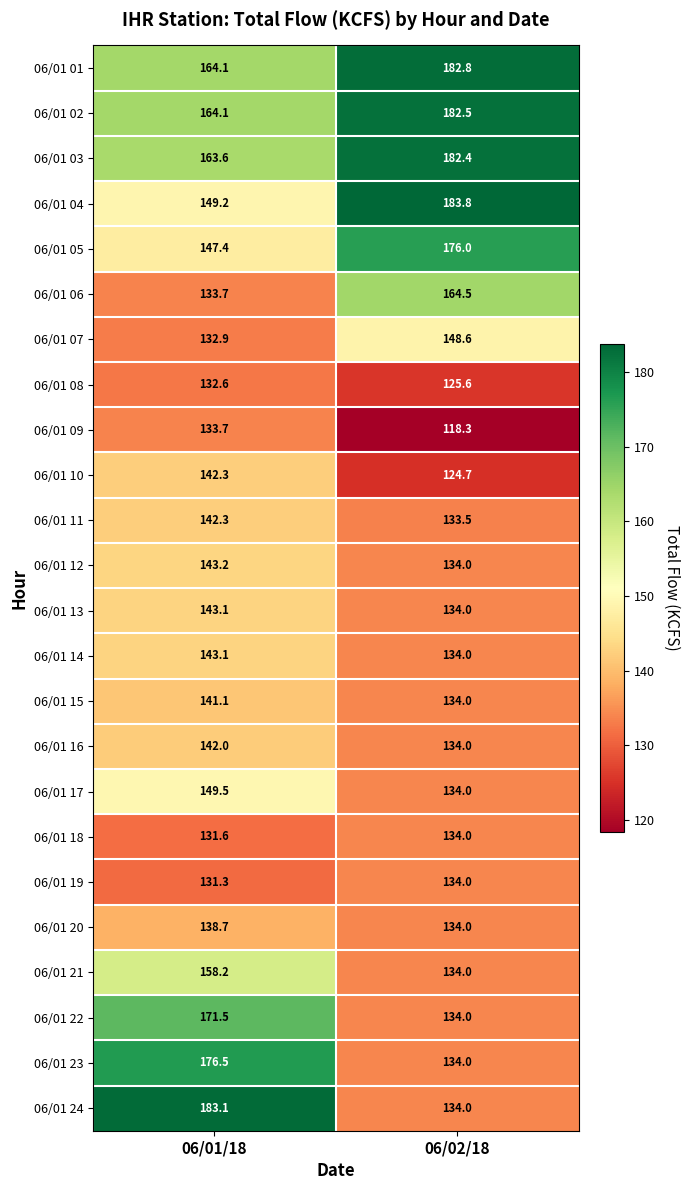

List the labels in order of 06/01 03 value, smallest first.

06/01/18, 06/02/18